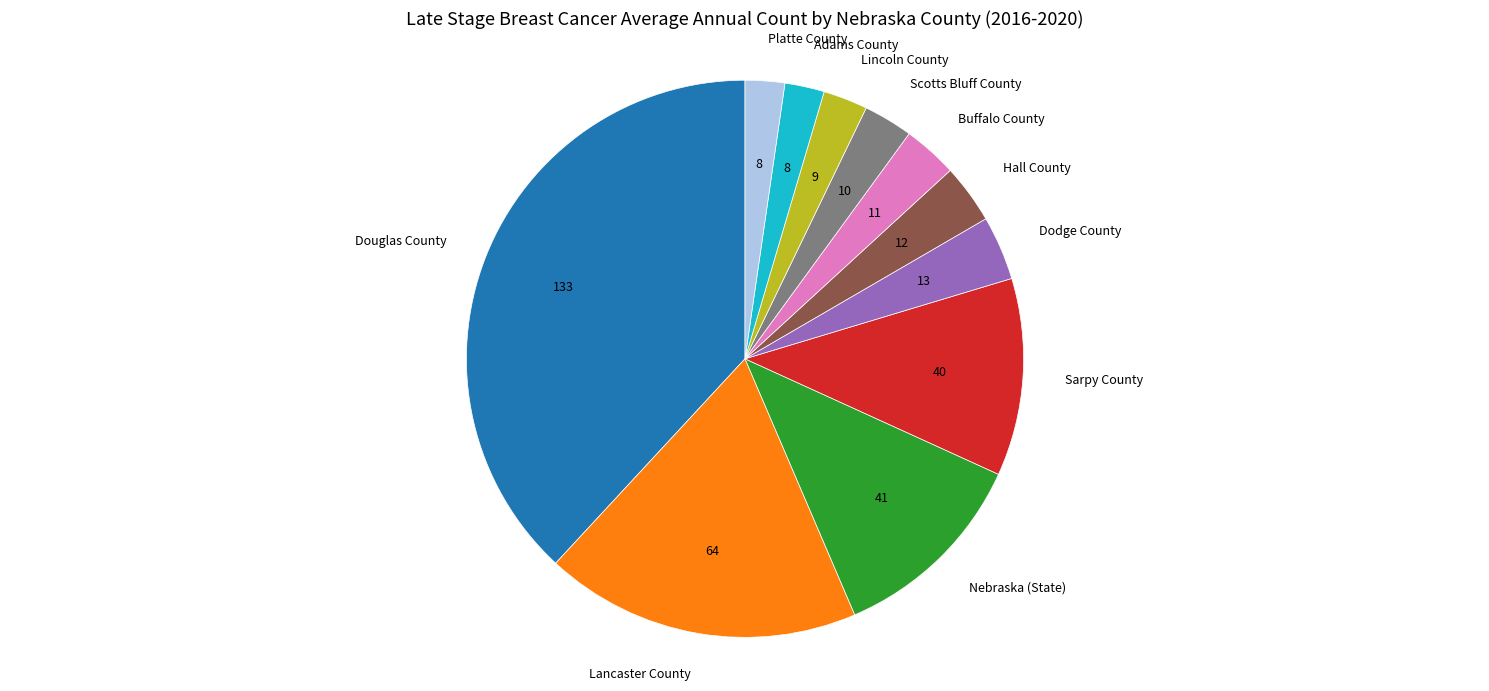

Is there a majority slice in this chart?

No